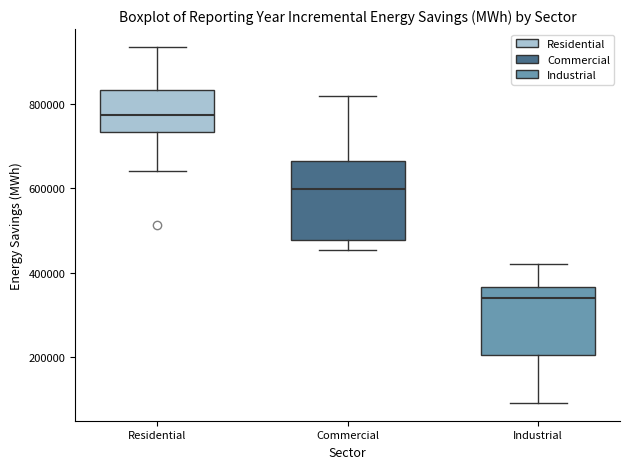

Reading left to right, transcribe this box plot: for each box, give where its median line is, the range the box spans, and where its two whiskers end, as read against the y-axis. The values are not printed on the chart, so give them approximately, as read against the axis.

Residential: median 780000, box 740000 to 840000, whiskers 640000 to 940000
Commercial: median 600000, box 480000 to 660000, whiskers 460000 to 820000
Industrial: median 340000, box 200000 to 360000, whiskers 100000 to 420000